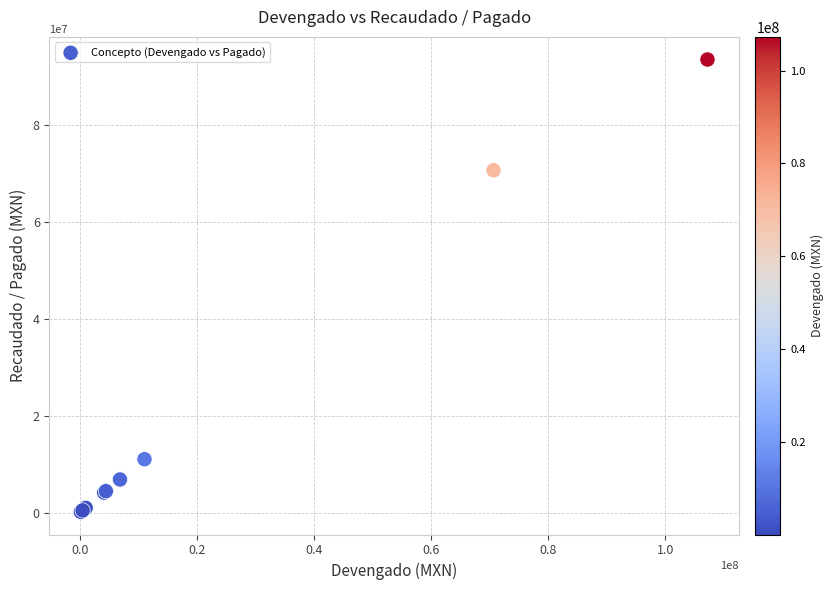

What Y value in the scatter plot is closest to 46855174?

70676984.8